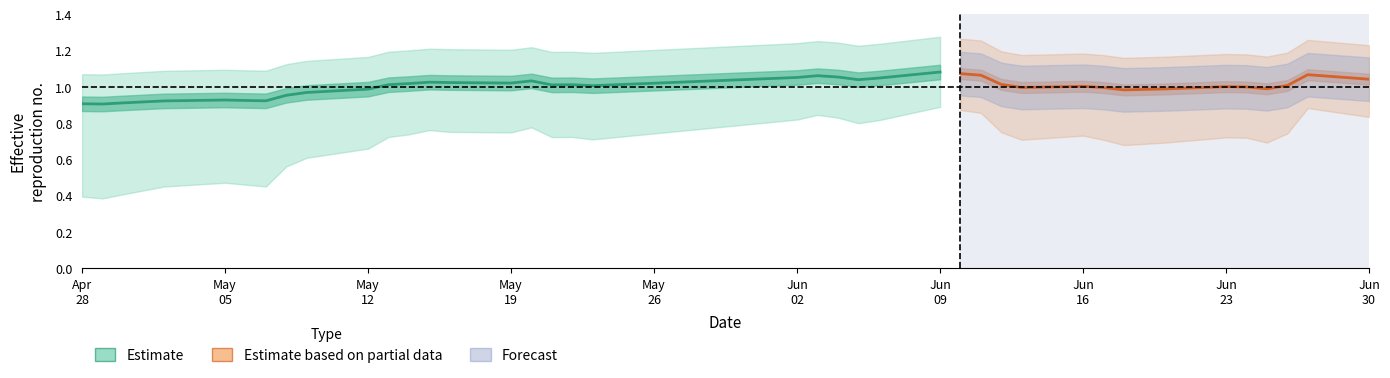

What is the average value?

1.0